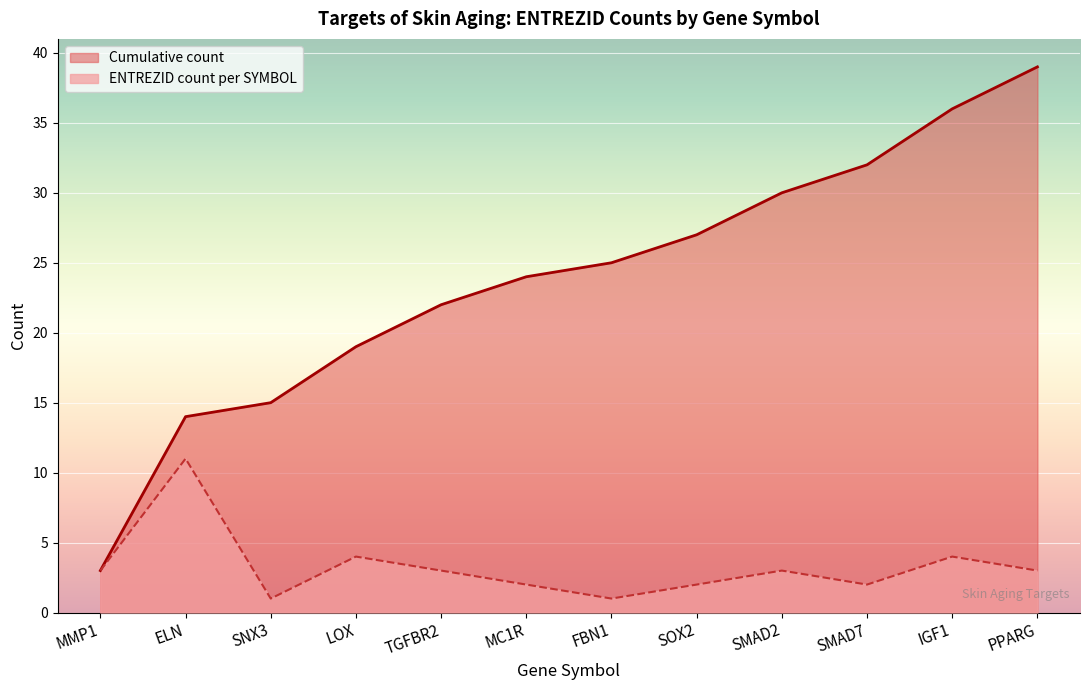

Which series has the largest total across all categories?

Cumulative count